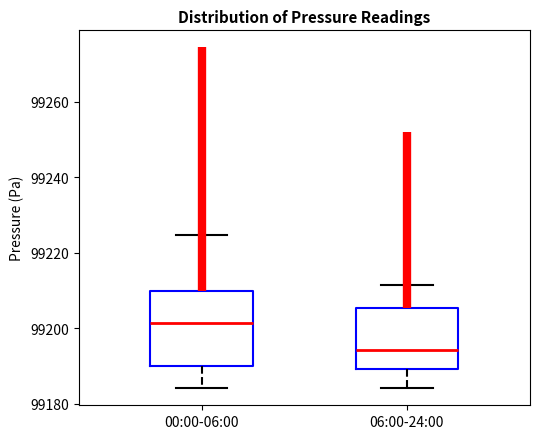

Reading left to right, transcribe this box plot: for each box, give where its median line is, the range the box spans, and where its two whiskers end, as read against the y-axis. The values are not printed on the chart, so give them approximately, as read against the axis.

00:00-06:00: median 99202, box 99190 to 99210, whiskers 99184 to 99224
06:00-24:00: median 99194, box 99190 to 99206, whiskers 99184 to 99212